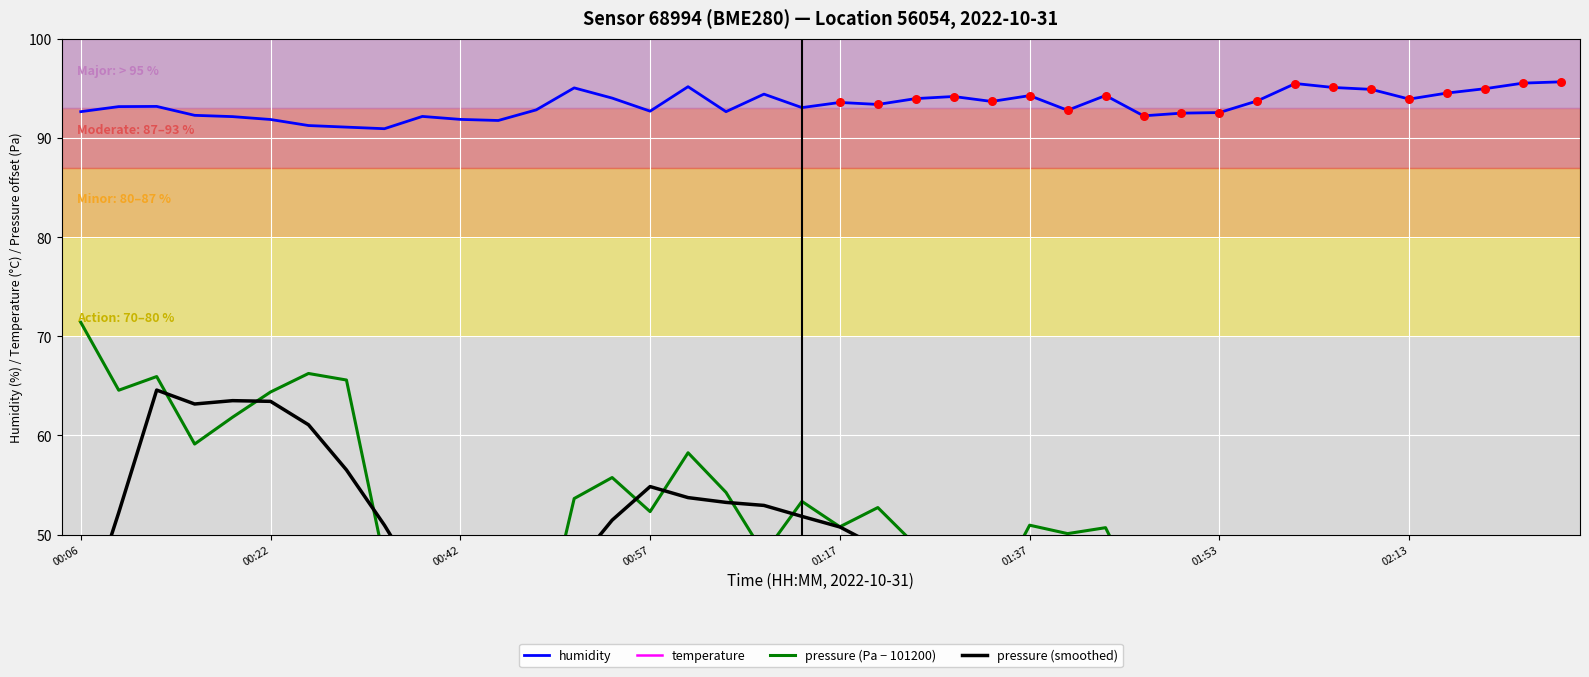

Which series contains the lowest Y value?

temperature